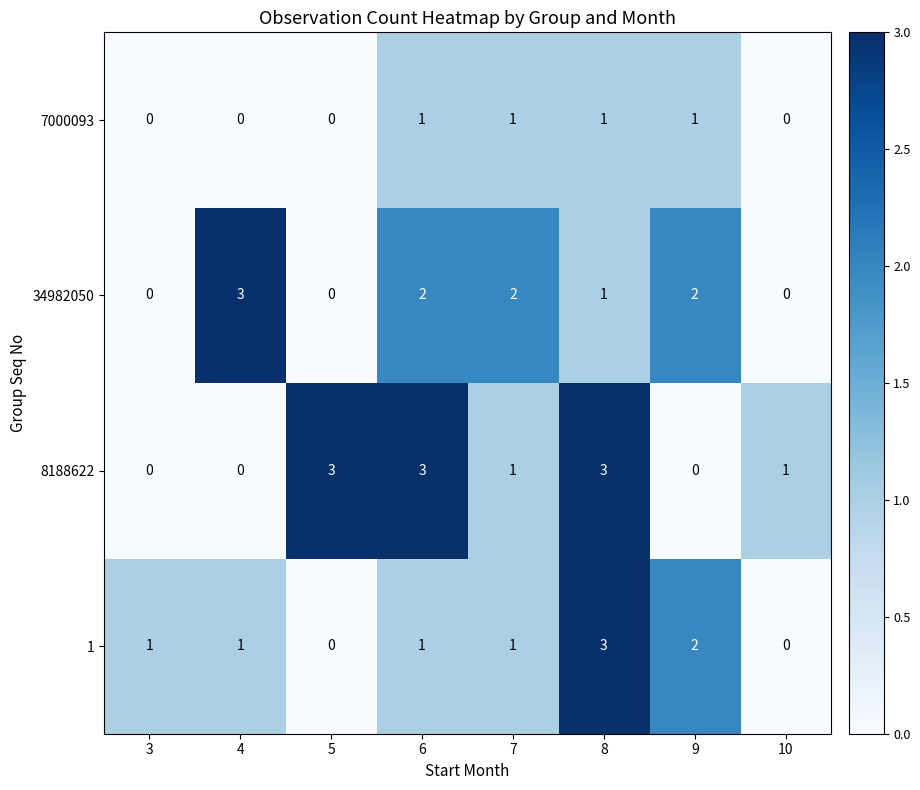

Which series has the largest total across all categories?

8188622